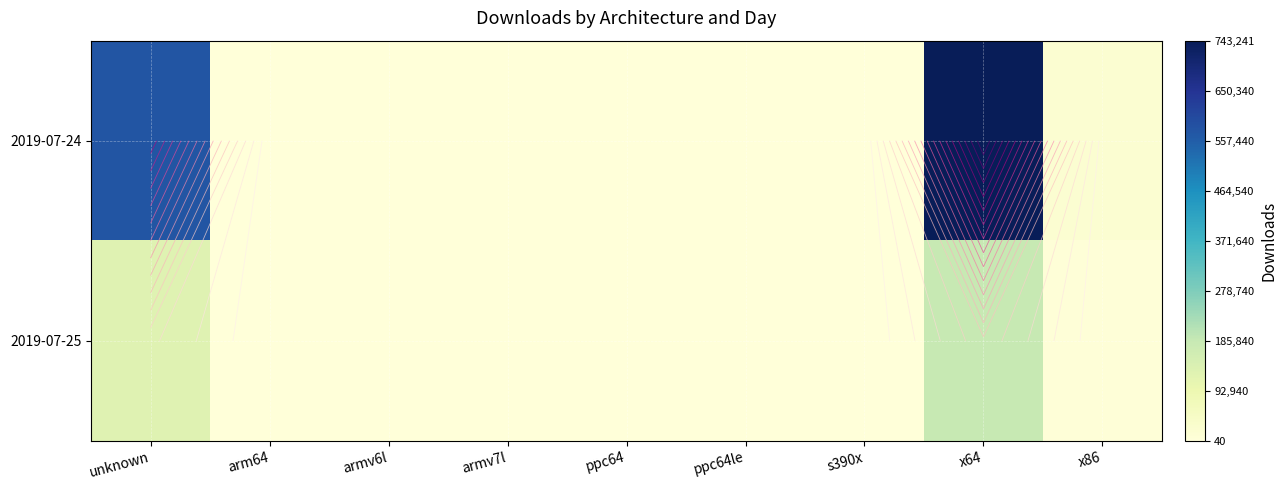

At how many categories does at least one series exceed 374782?

2